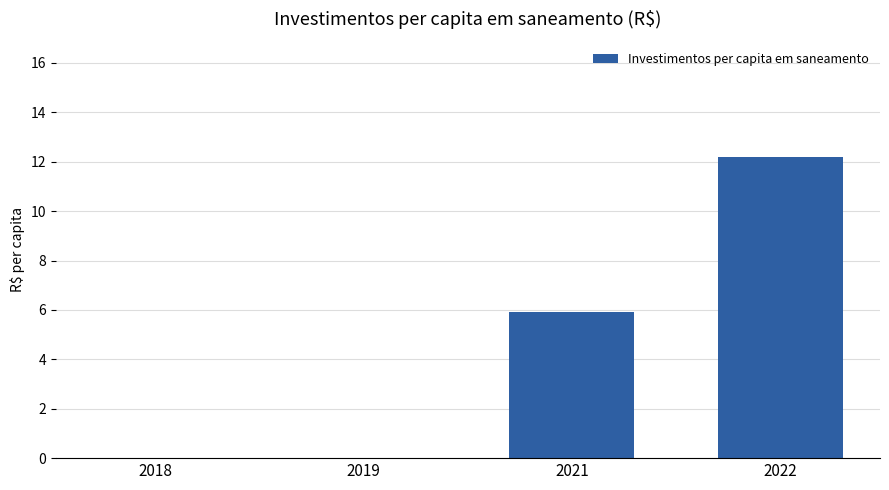

Where does the data first go above 5?

2021